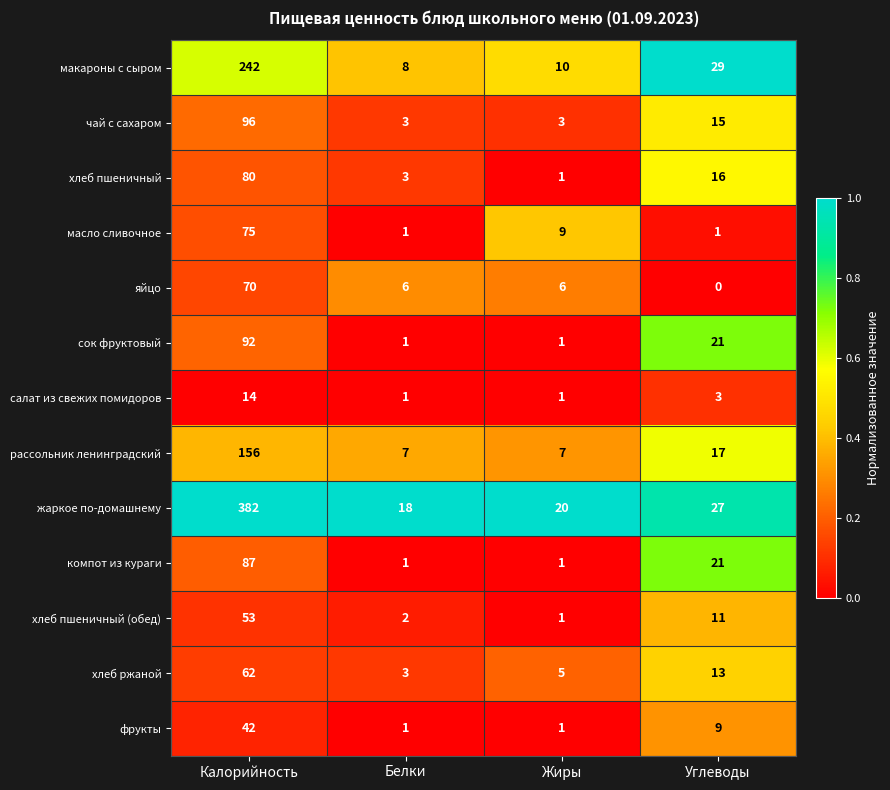

Which category has the highest value in the жаркое по-домашнему series?

Калорийность